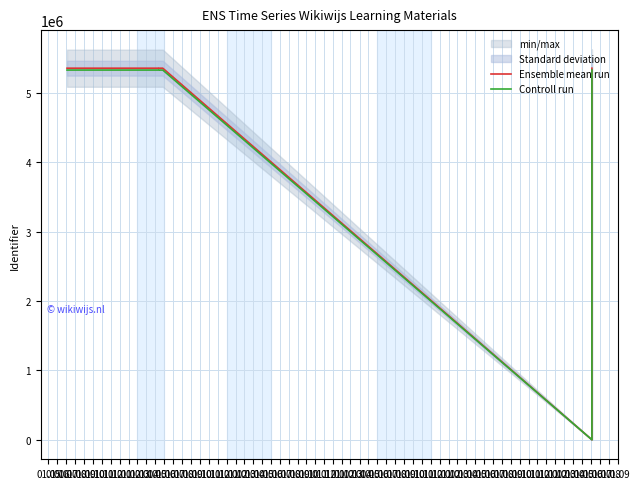

True or false: Controll run has a value of 7642715.4 at 01.10.

False